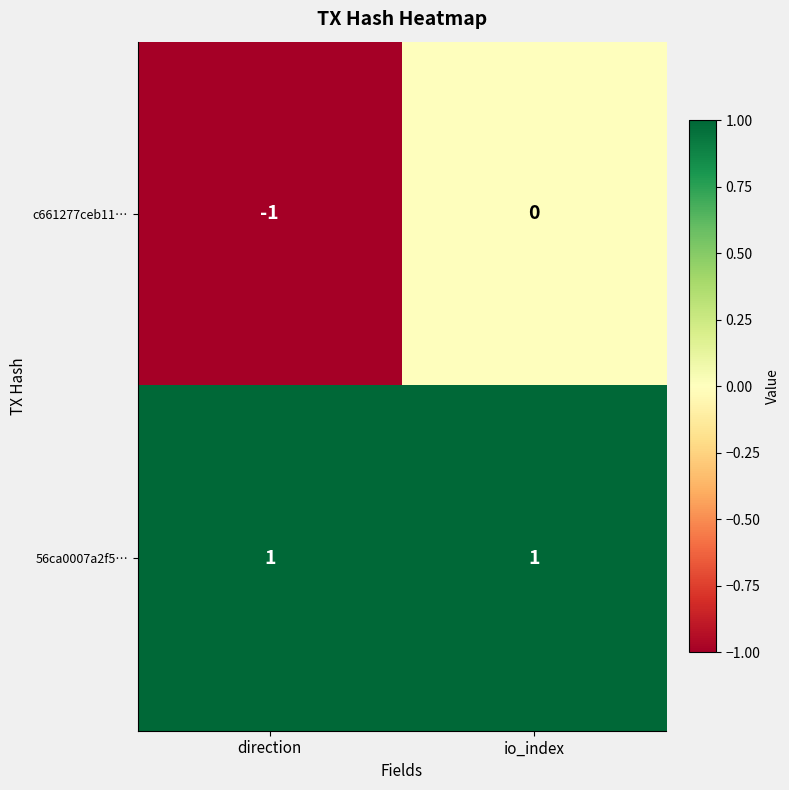

At which category is the sum across all series the highest?

io_index